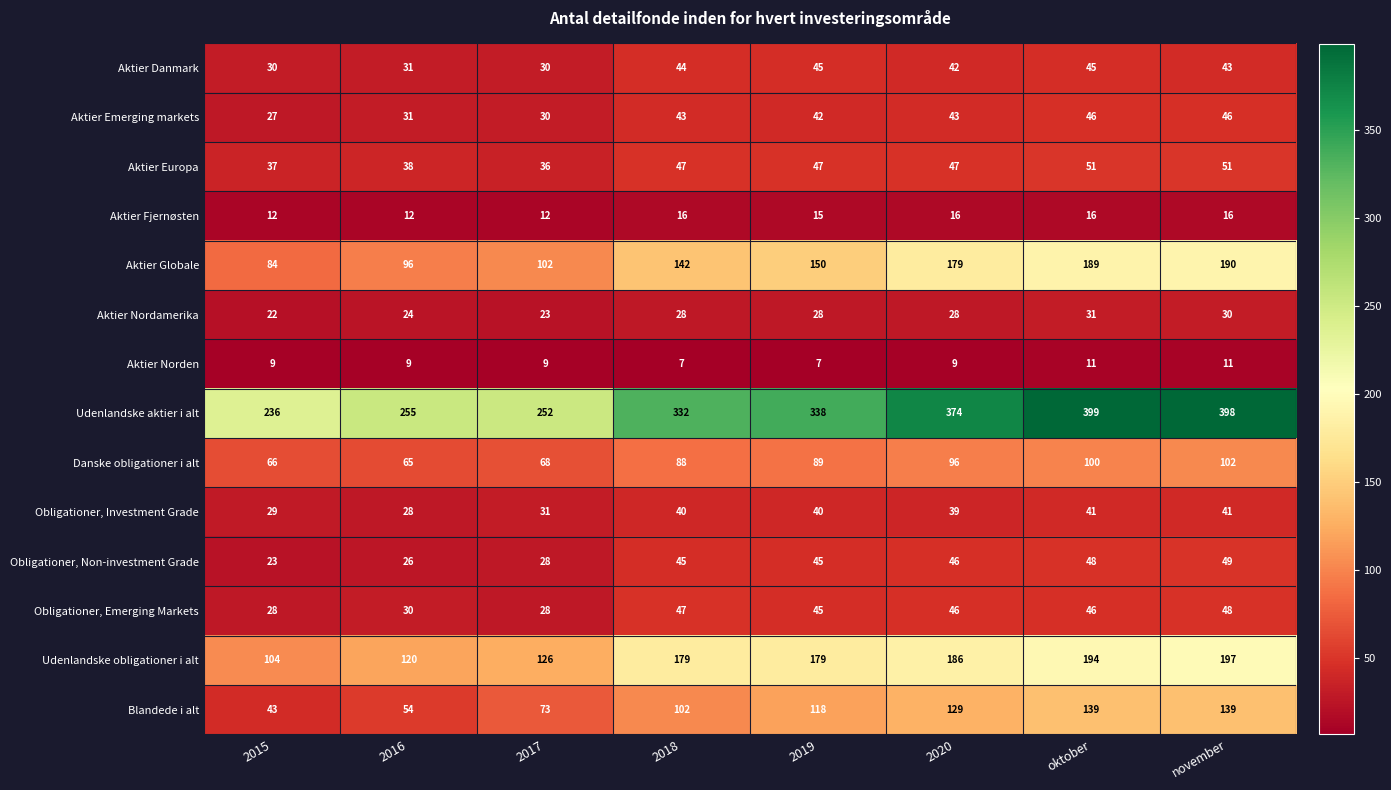

True or false: Blandede i alt has a value of 21 at 2016.

False